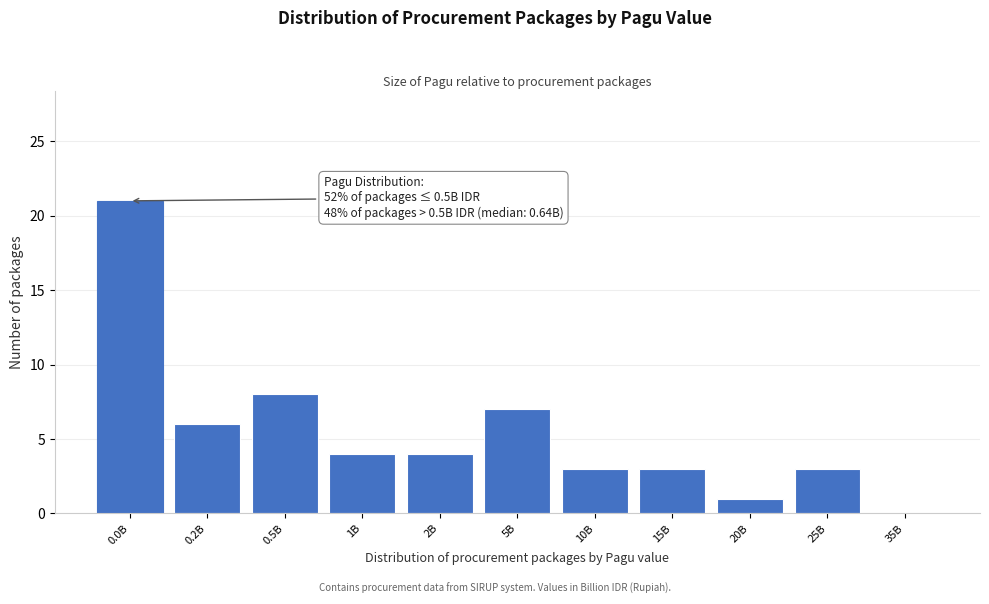

Reading left to right, what are all the values shown in this chart?

0.0B=21	0.2B=6	0.5B=8	1B=4	2B=4	5B=7	10B=3	15B=3	20B=1	25B=3	35B=0